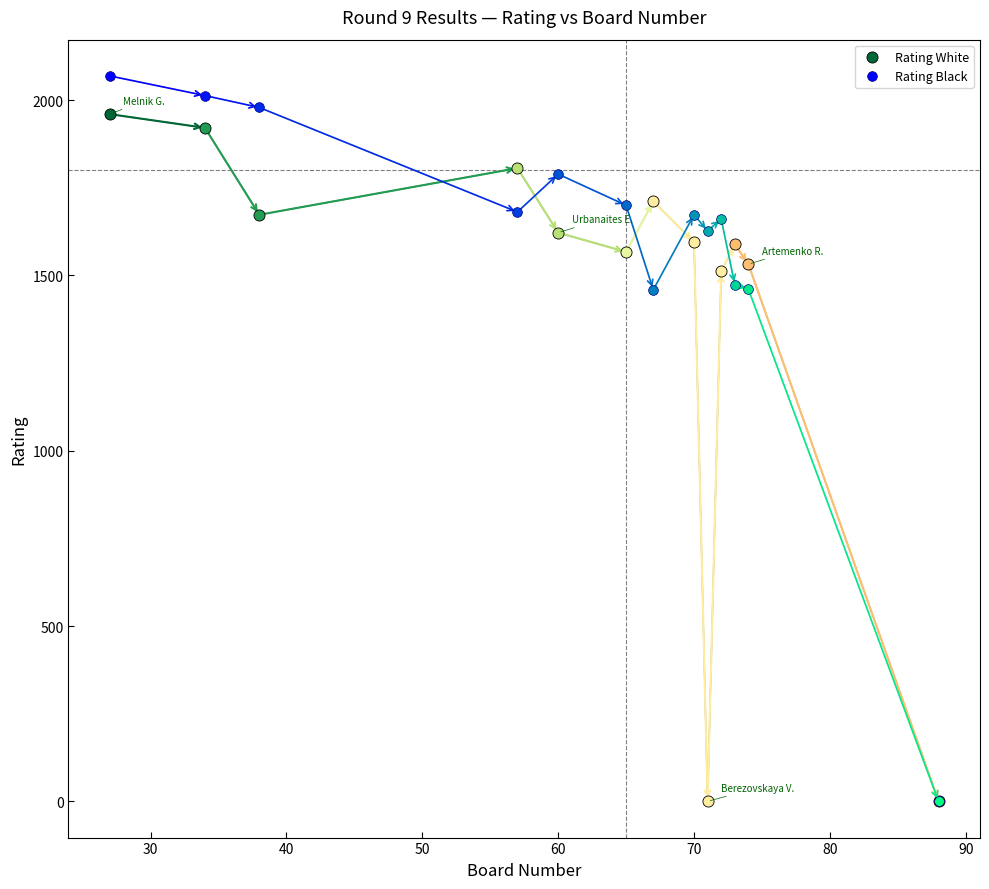

At how many categories does at least one series exceed 1914?

3